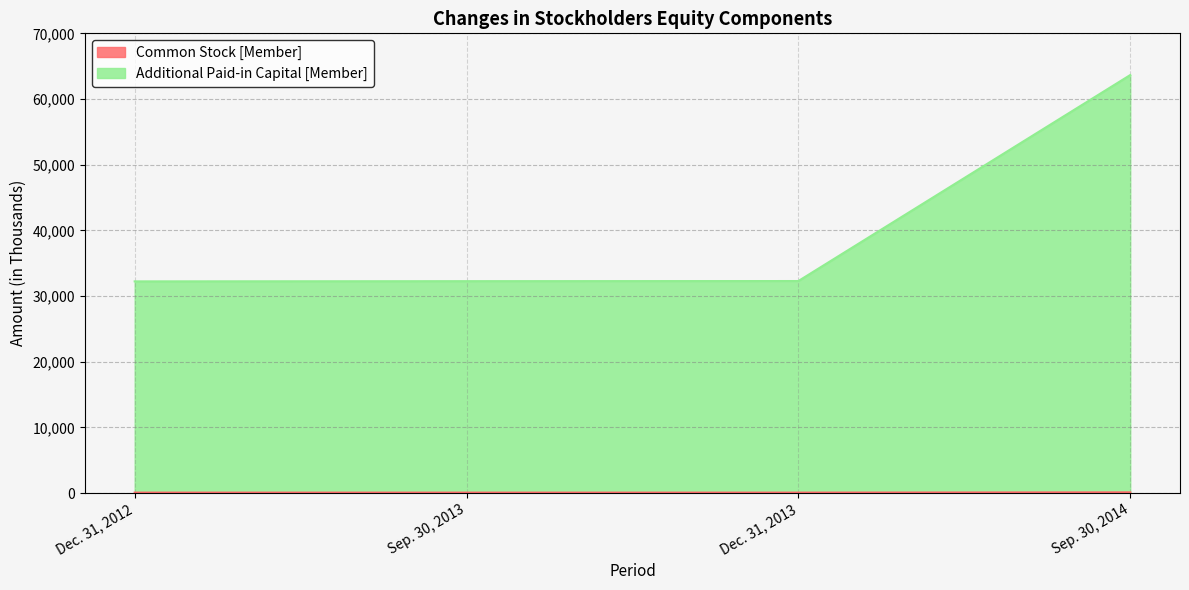

Is it true that Common Stock [Member] equals 174 at Sep. 30, 2014?

False